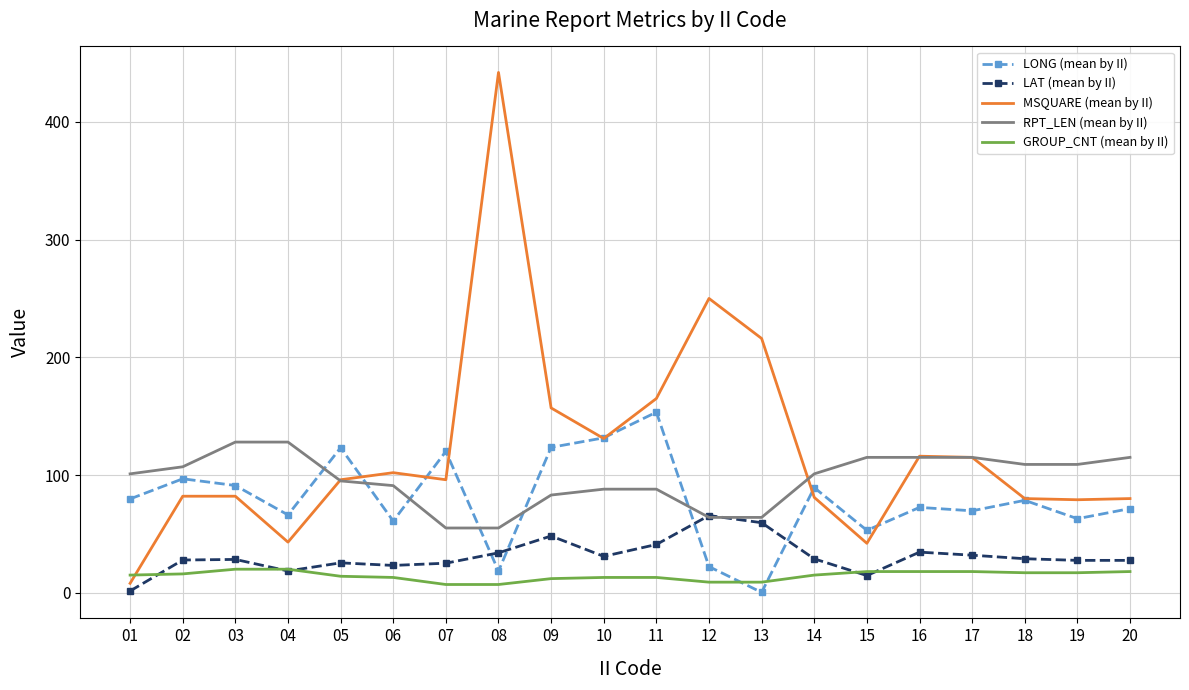

Rank the series by their maximum value, from lowest to highest.

GROUP_CNT (mean by II), LAT (mean by II), RPT_LEN (mean by II), LONG (mean by II), MSQUARE (mean by II)